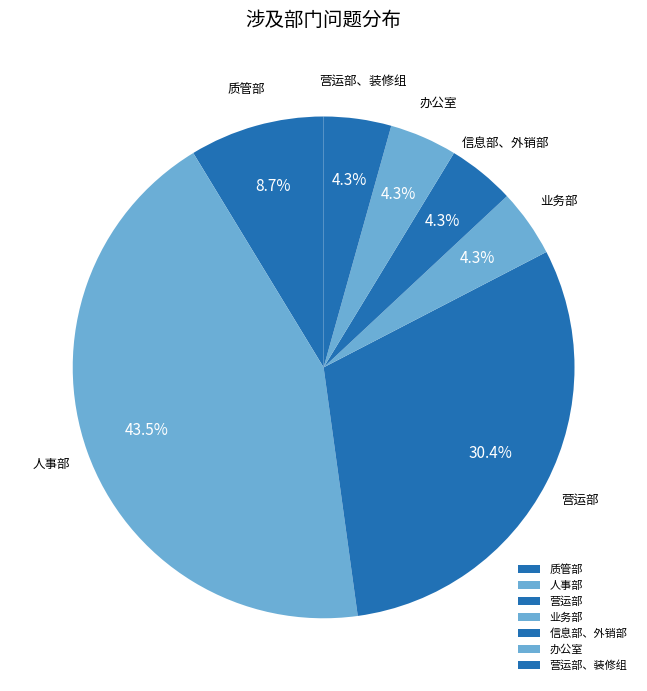

Count the number of slices in the pie.

7